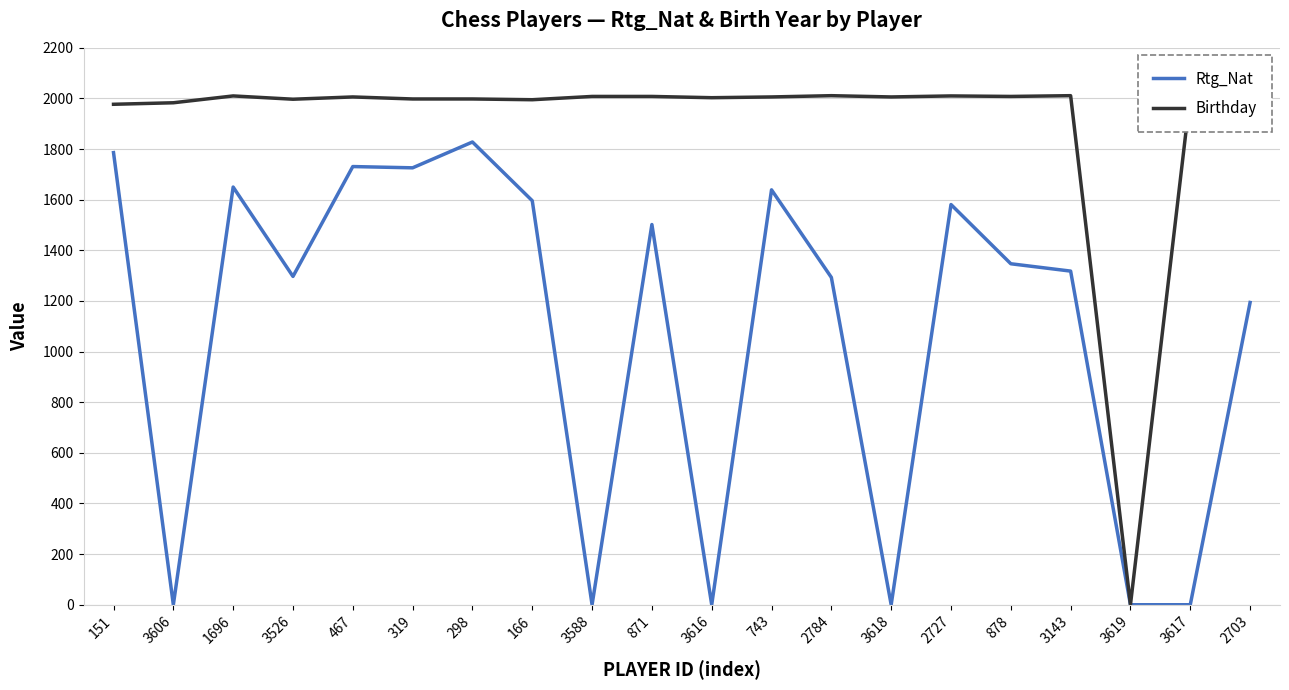

Rank the series by their average value, from highest to lowest.

Birthday, Rtg_Nat